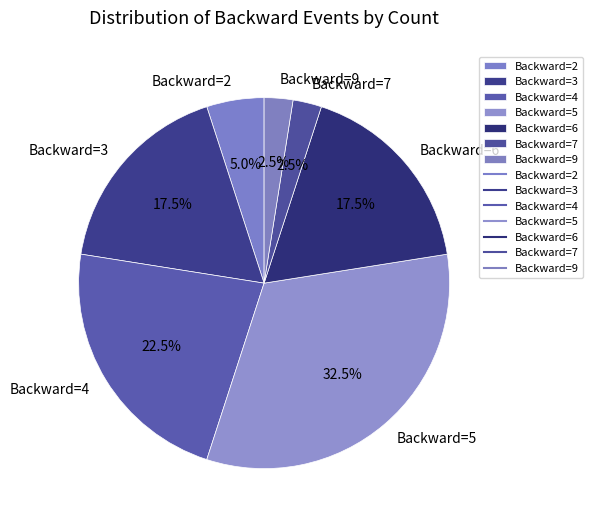

Is Backward=7 the majority of the pie?

No